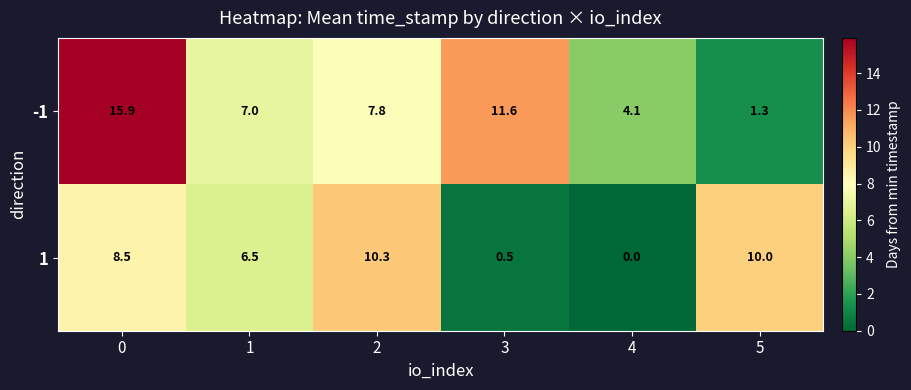

What is the sum of all 1 values?

35.8